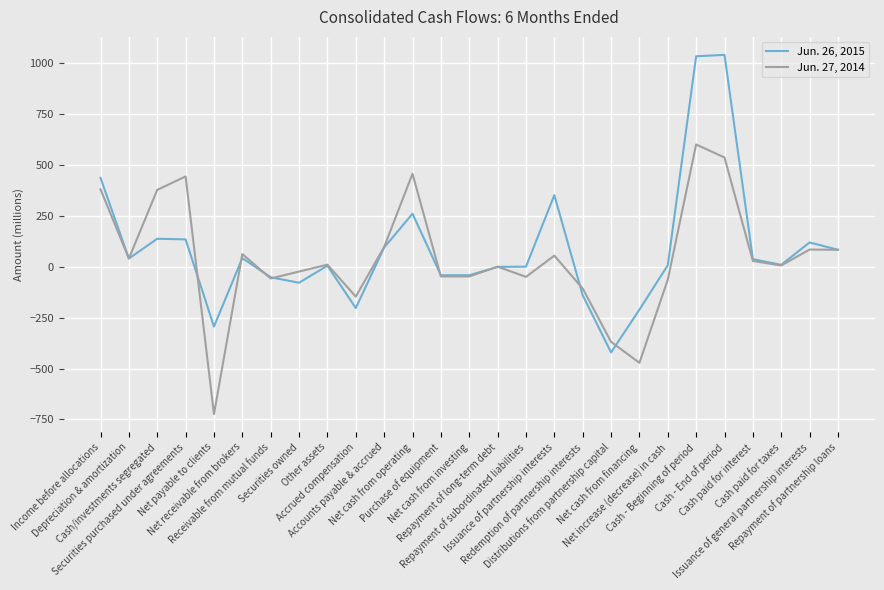

Which series has the widest spread of values?

Jun. 26, 2015